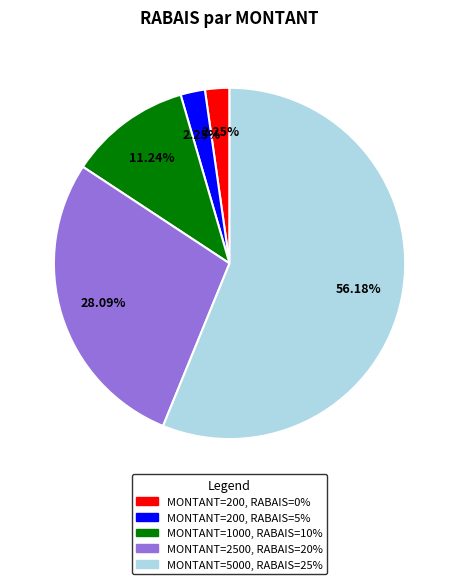

To the nearest percent, what is the average slice percentage?

20%